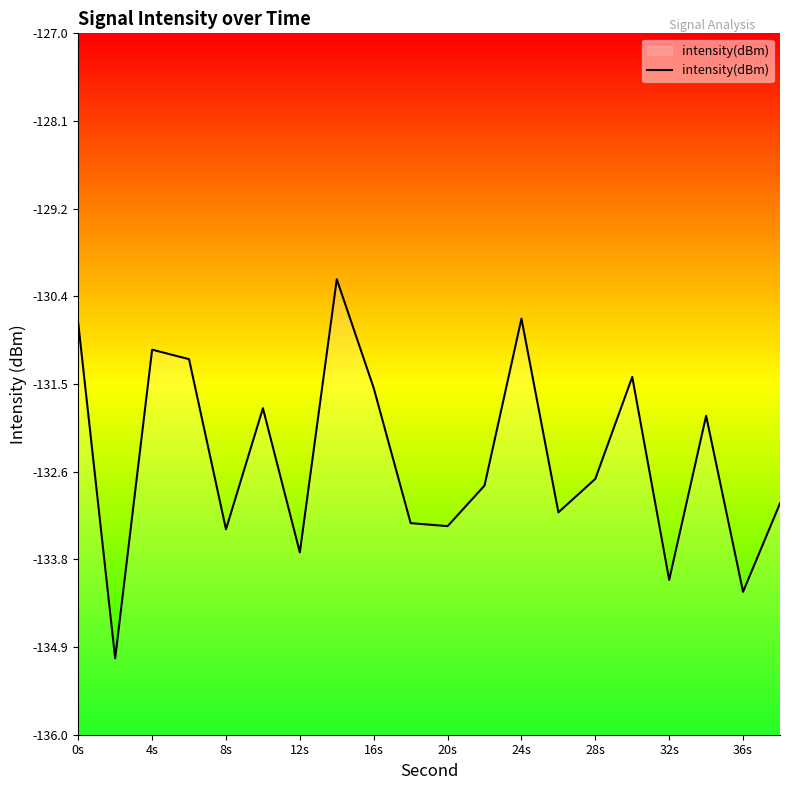

True or false: the data shows -187.9 at 28s.

False